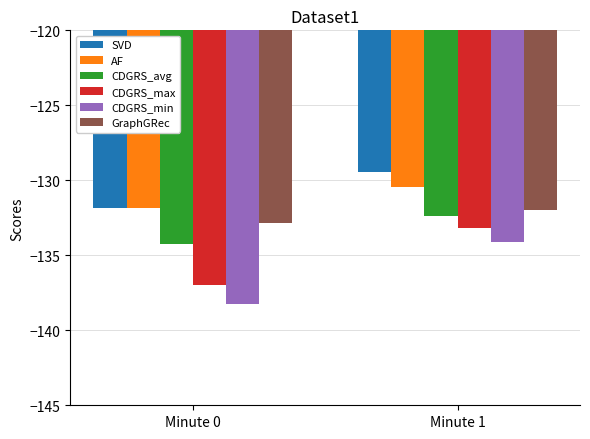

What are all the series names shown in the legend?

SVD, AF, CDGRS_avg, CDGRS_max, CDGRS_min, GraphGRec